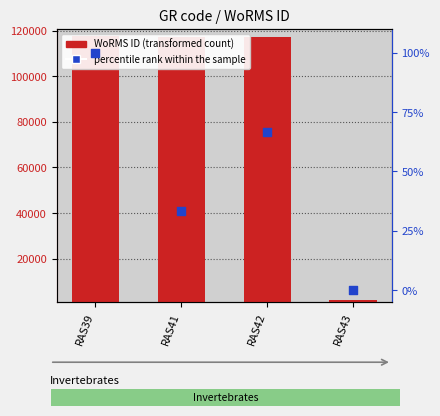

Which series has the largest Y range (max minus min)?

WoRMS ID